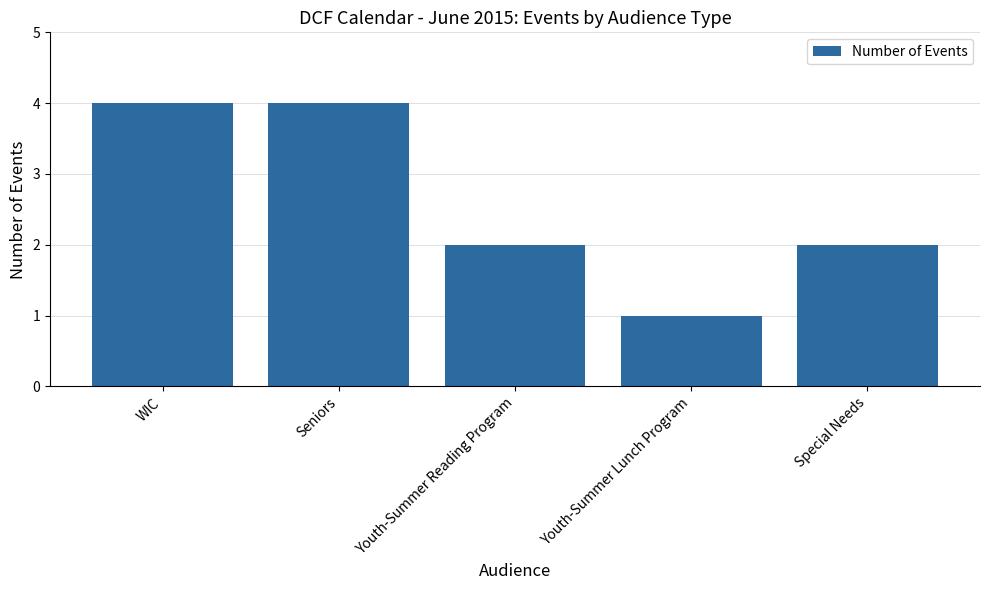

How many bars are there in total?

5